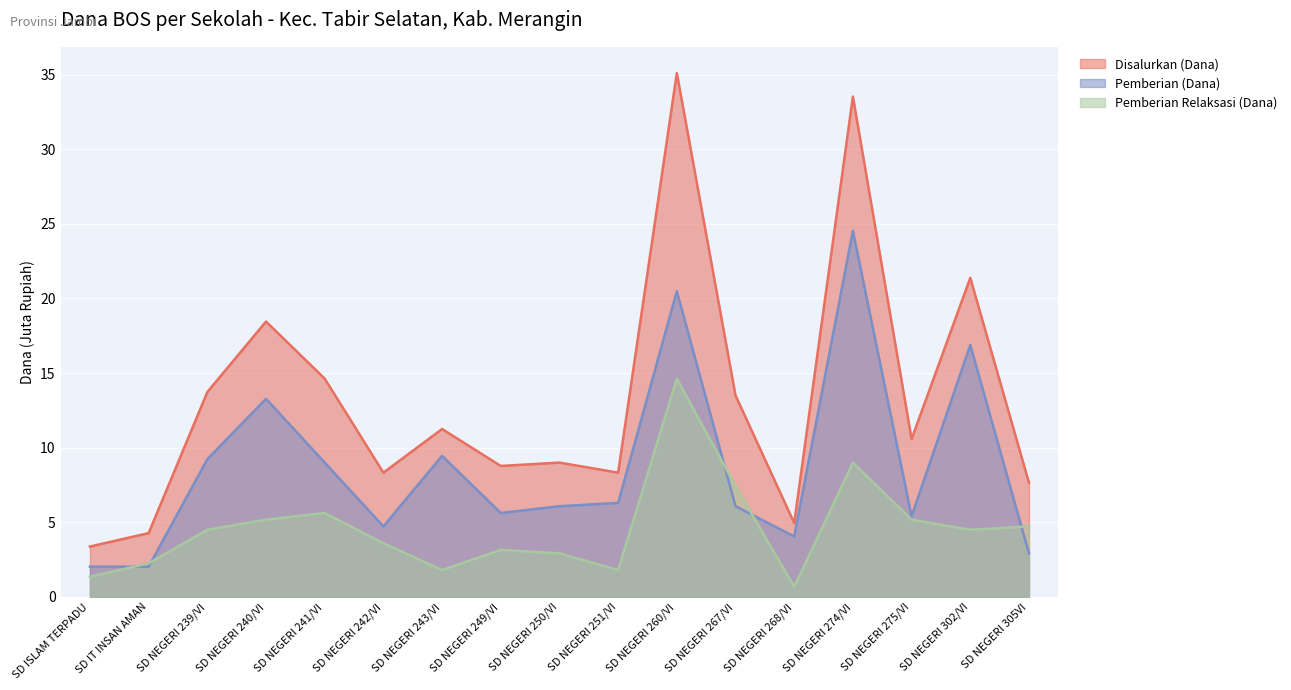

True or false: Pemberian Relaksasi (Dana) has more than 1 interior local peaks.

True